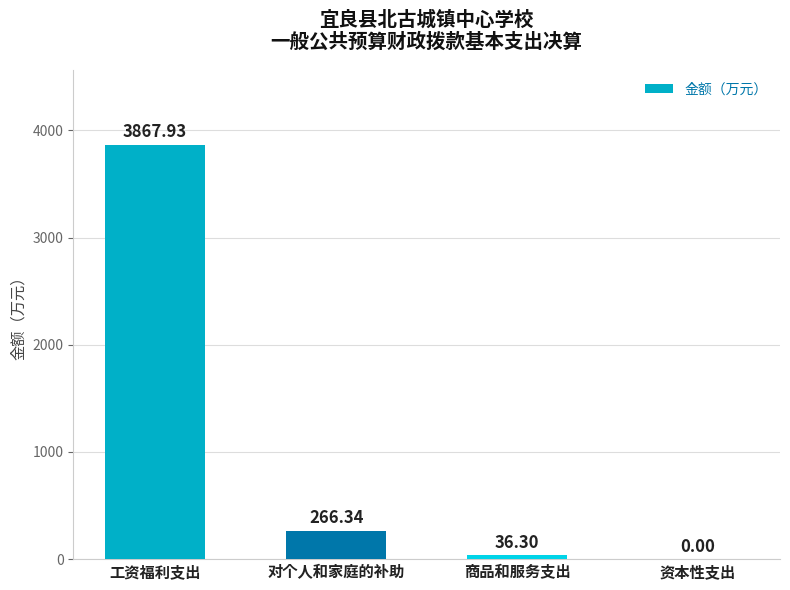

The chart shows a value of 3867.9 at 工资福利支出. True or false?

True